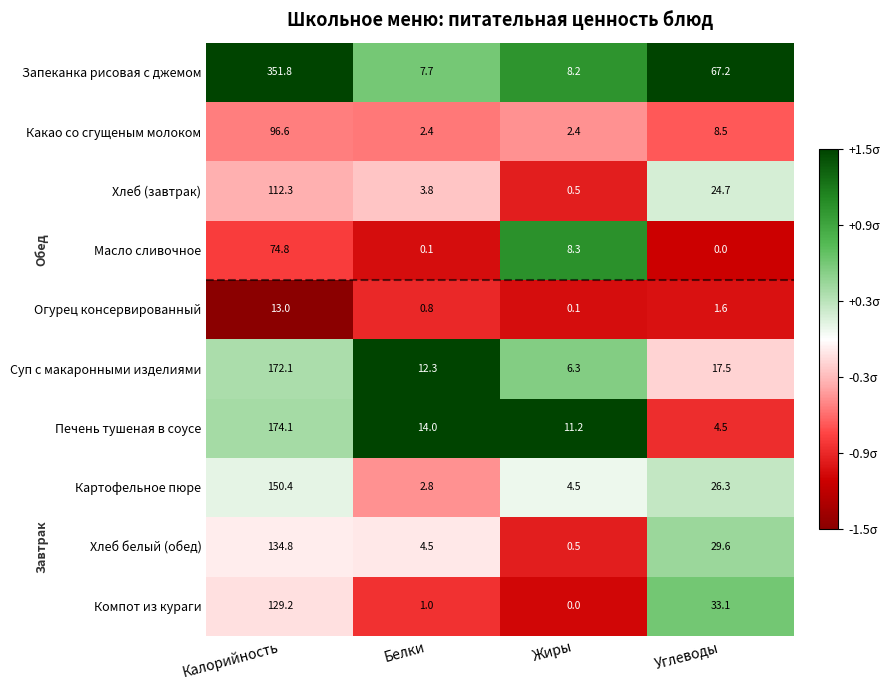

The Хлеб (завтрак) series shows 0.2 at Жиры. True or false?

False